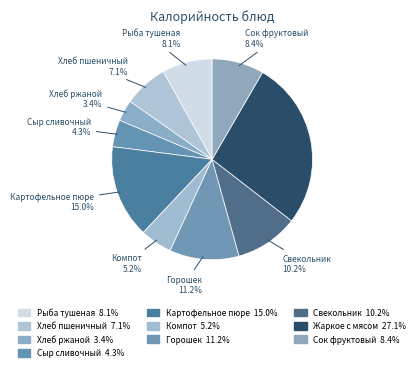

How many segments does this pie chart have?

10